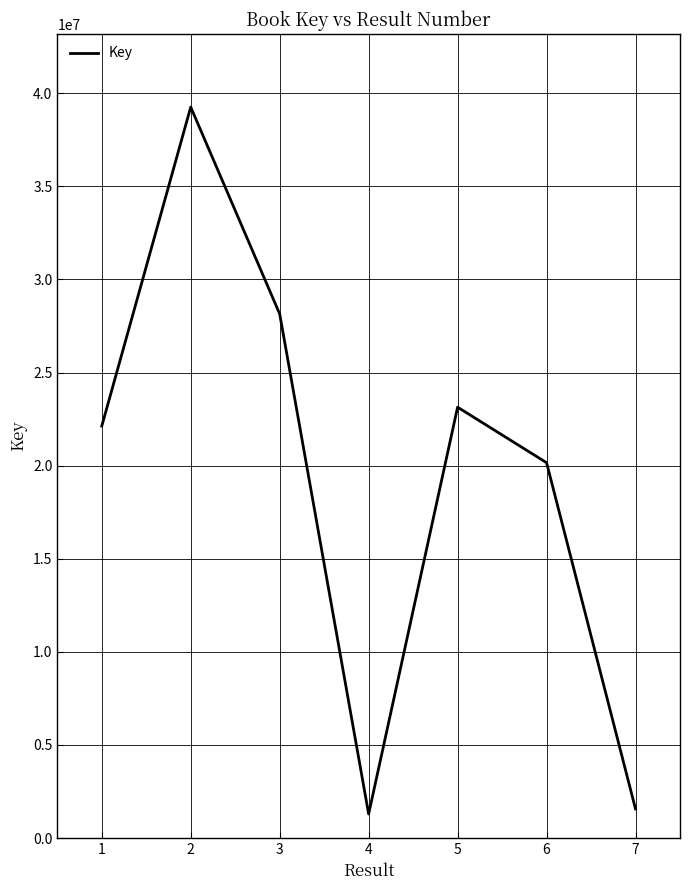

Reading left to right, what are all the values shown in this chart?

1=22126081	2=39259956	3=28147685	4=1293950	5=23141610	6=20160561	7=1564312